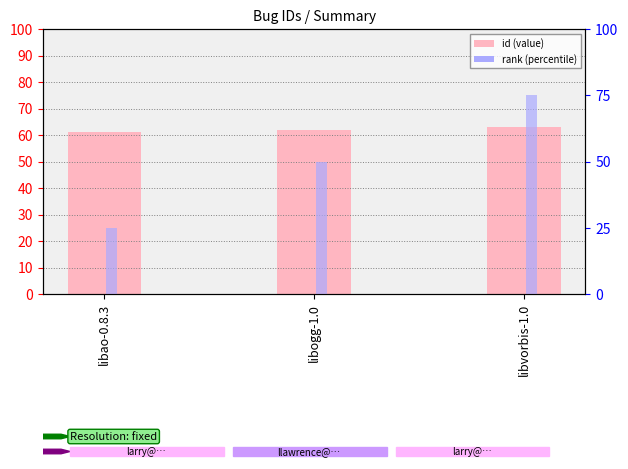

What is the label of the 2nd bar from the right?

libogg-1.0